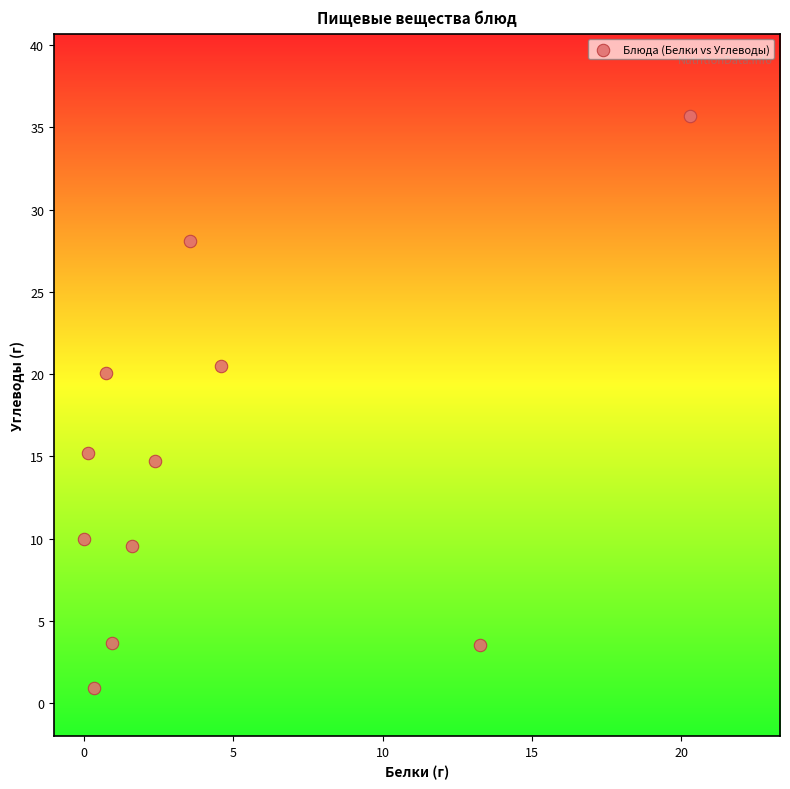

What Y value in the scatter plot is closest to 18?

20.1